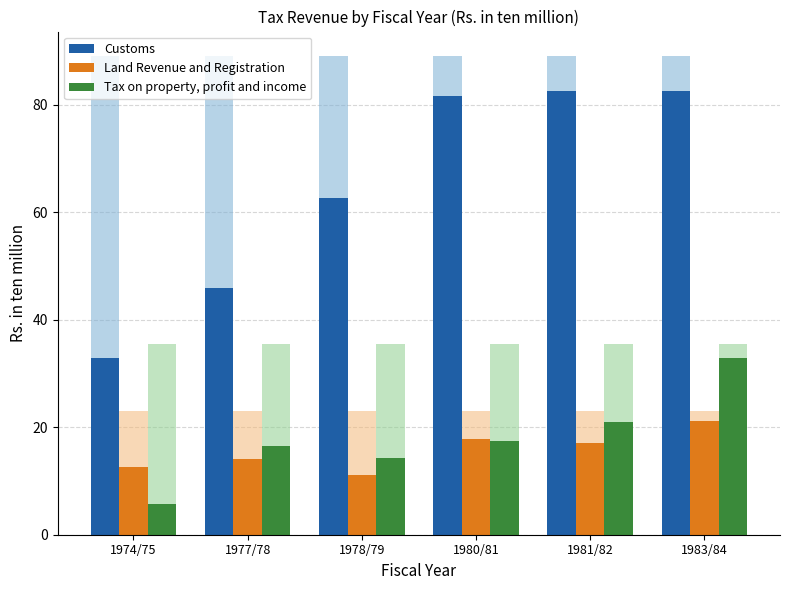

Rank the categories by Land Revenue and Registration value from highest to lowest.

1983/84, 1980/81, 1981/82, 1977/78, 1974/75, 1978/79